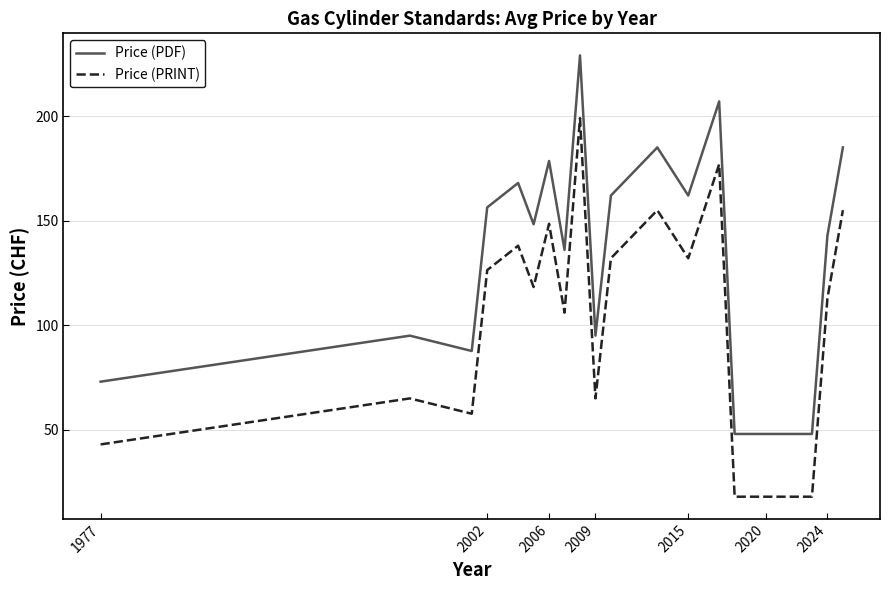

Which series has the largest total across all categories?

Price (PDF)